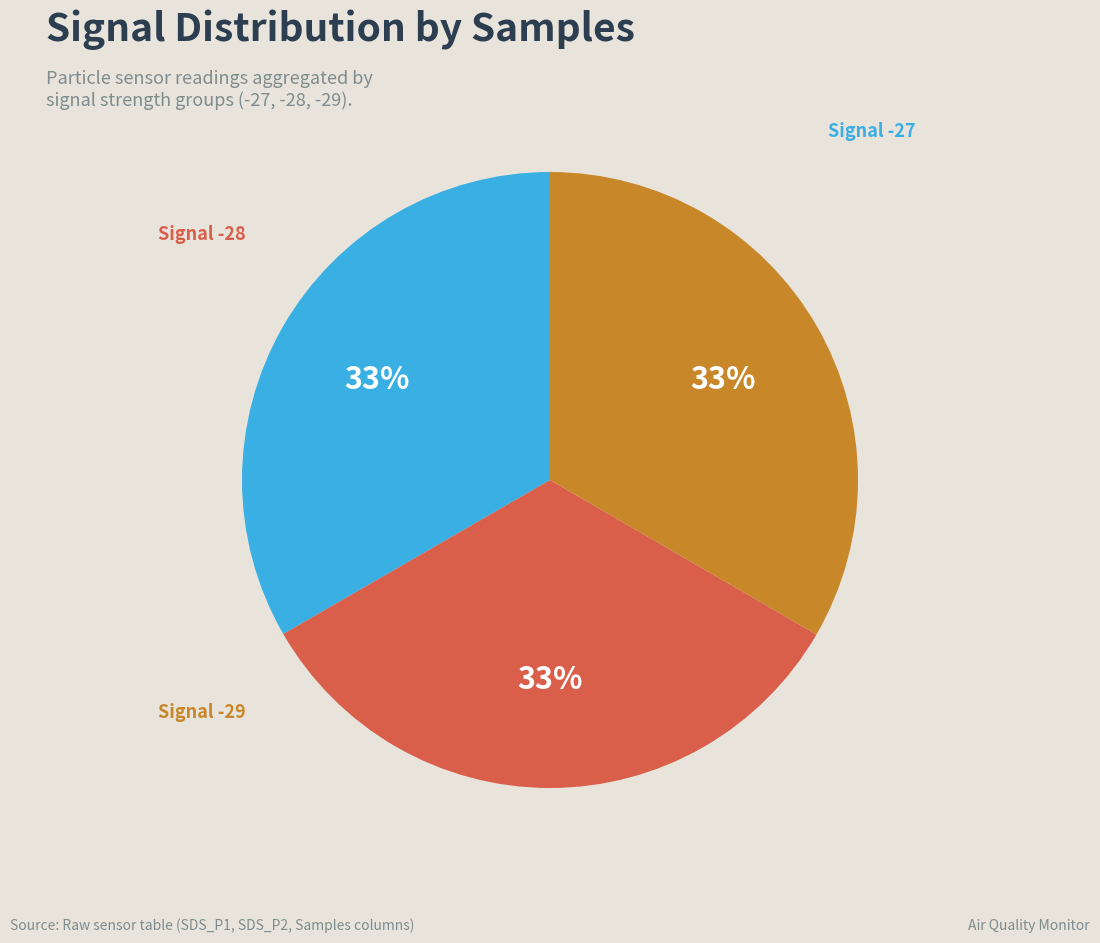

Is there a majority slice in this chart?

No